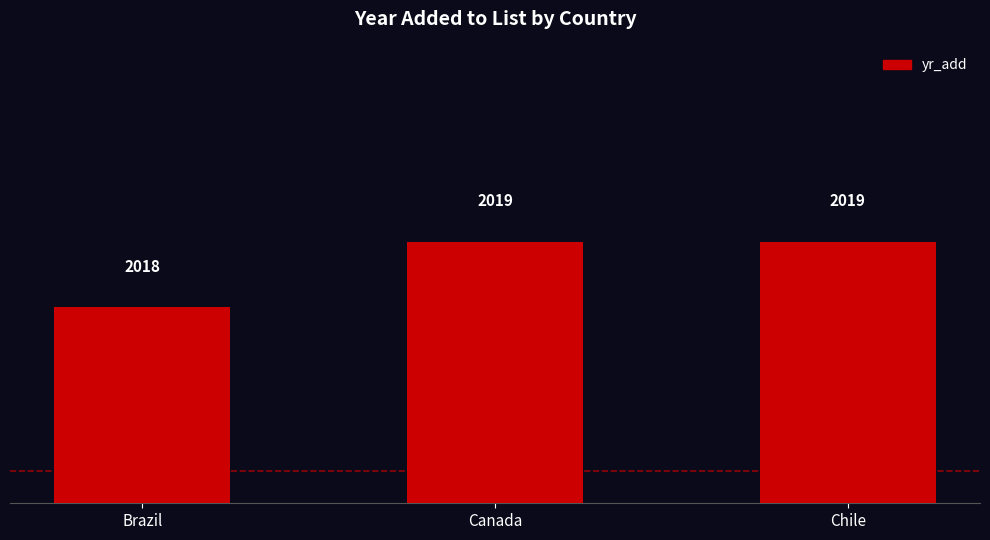

Which has a higher value, Chile or Brazil?

Chile